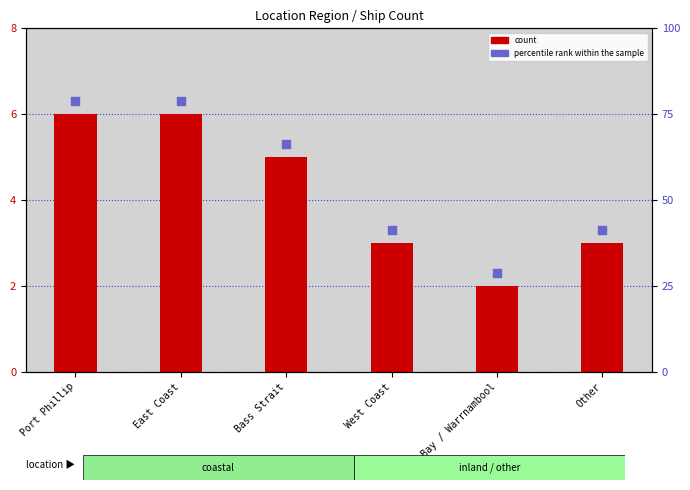

Is the value of count at West Coast greater than the value of percentile rank within the sample at Port Phillip?

No